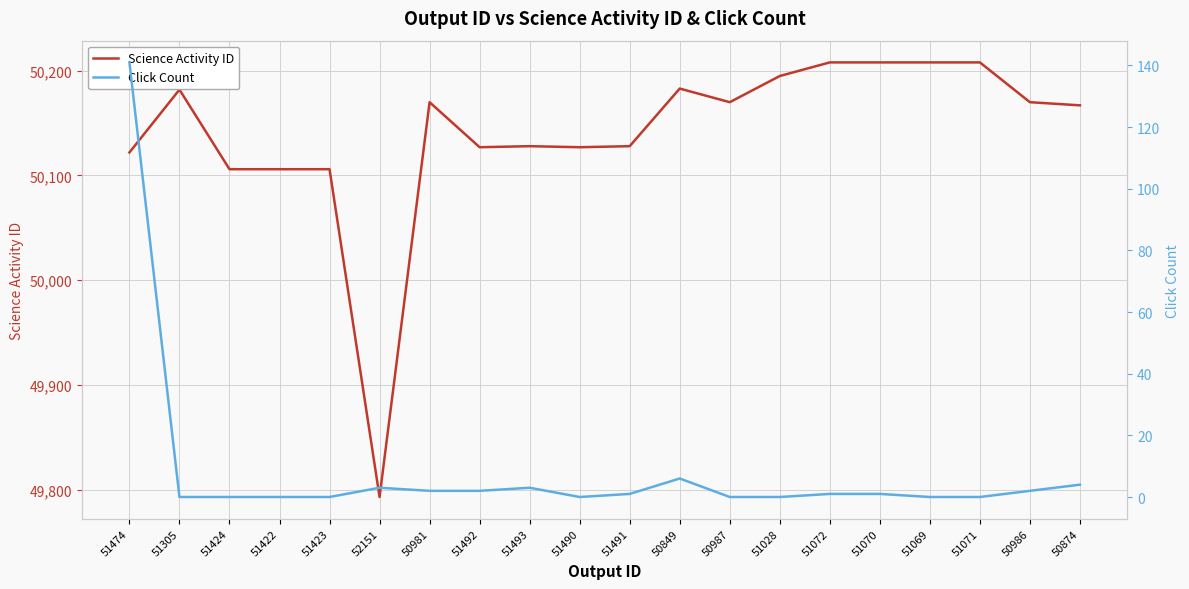

At which category does the chart reach its peak across all series?

51072